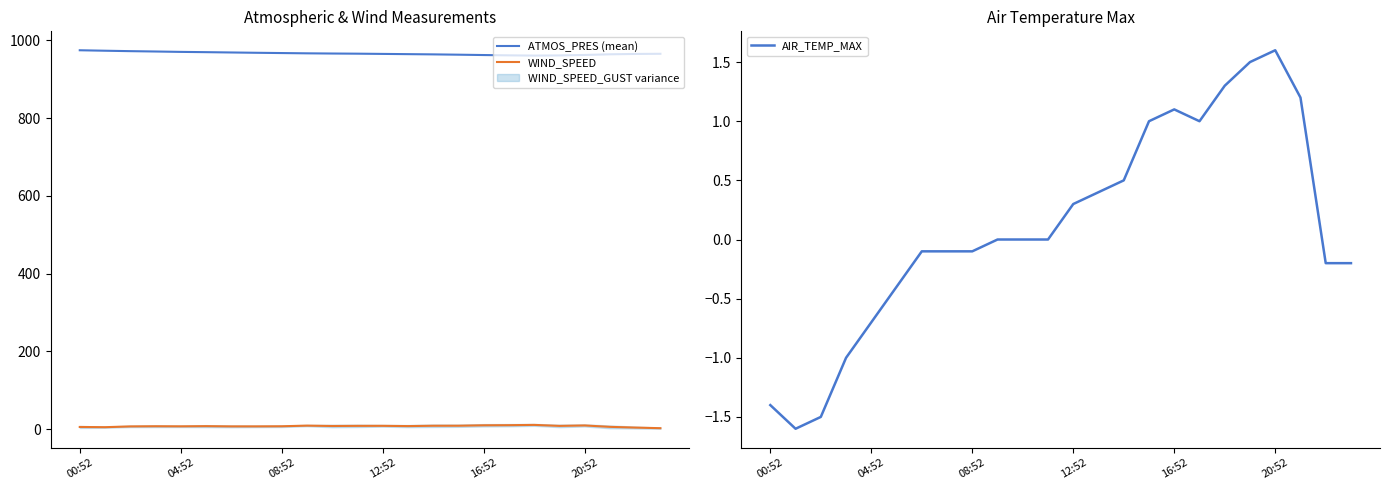

Which series has the widest spread of values?

ATMOS_PRES (mean)